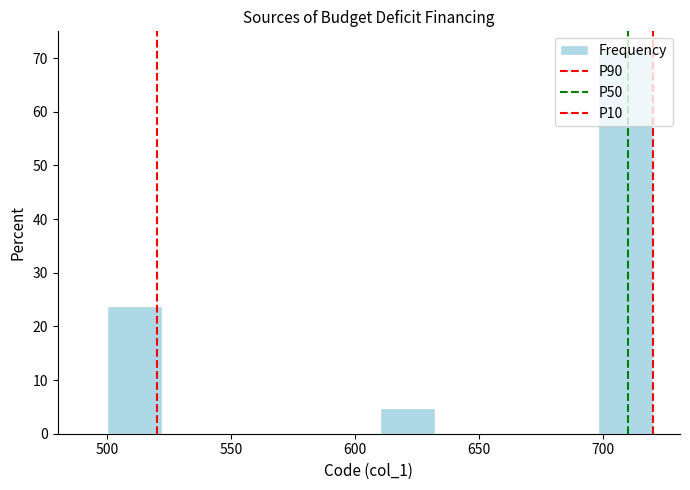

Which range on the x-axis has the tallest bar?

698 to 720